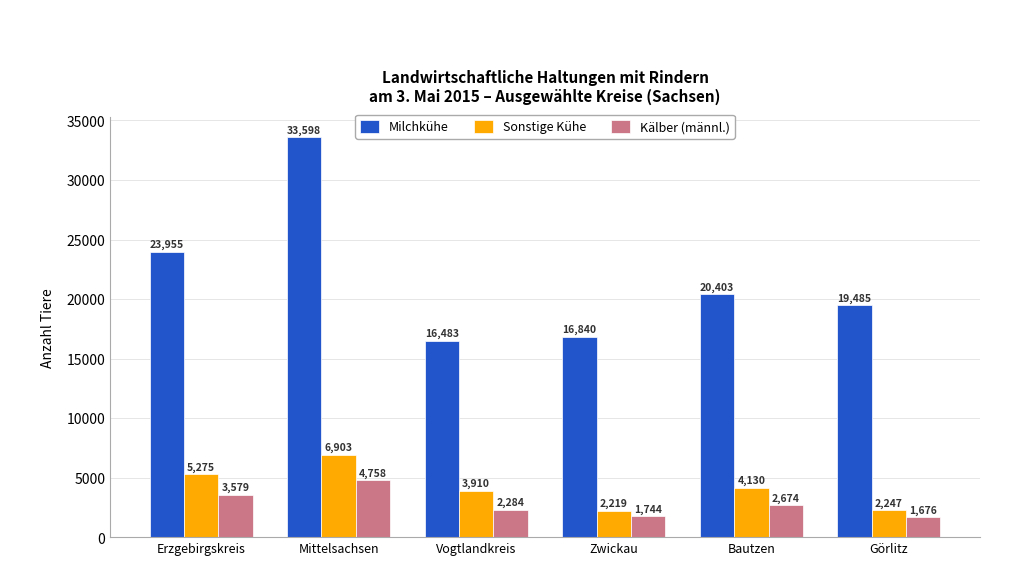

What is the label of the 1st bar from the left?

Erzgebirgskreis